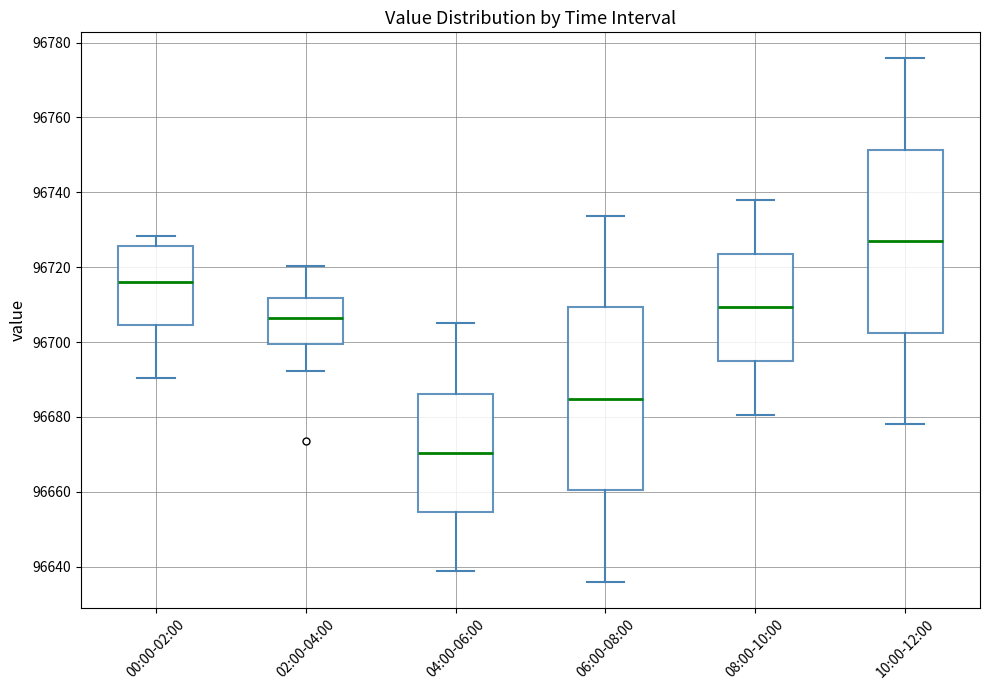

Reading left to right, read every box against the y-axis: the position of its median line, the range the box covers, and the ends of its whiskers. The values are not printed on the chart, so give them approximately, as read against the axis.

00:00-02:00: median 96716, box 96704 to 96726, whiskers 96690 to 96728
02:00-04:00: median 96706, box 96700 to 96712, whiskers 96692 to 96720
04:00-06:00: median 96670, box 96654 to 96686, whiskers 96638 to 96706
06:00-08:00: median 96684, box 96660 to 96710, whiskers 96636 to 96734
08:00-10:00: median 96710, box 96694 to 96724, whiskers 96680 to 96738
10:00-12:00: median 96726, box 96702 to 96752, whiskers 96678 to 96776